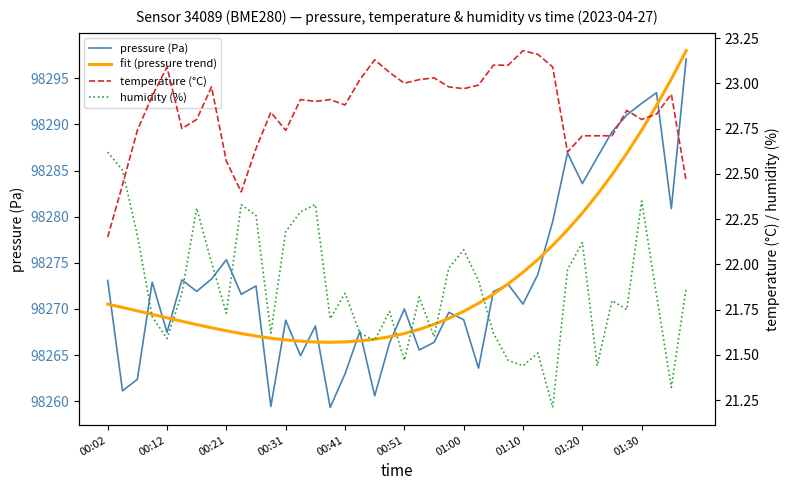

Reading left to right, transcribe all the data shown in this chart.

pressure (Pa): 98273.1	98261.1	98262.4	98272.9	98267.5	98273.2	98271.9	98273.2	98275.3	98271.6	98272.5	98259.4	98268.8	98264.9	98268.2	98259.3	98263.0	98267.6	98260.6	98266.3	98270.0	98265.6	98266.4	98269.6	98268.8	98263.6	98271.9	98272.7	98270.5	98273.8	98279.5	98286.9	98283.6	98286.4	98289.2	98291.0	98292.3	98293.4	98280.9	98297.1
fit (pressure trend): 98270.5	98270.2	98269.8	98269.4	98269.0	98268.7	98268.3	98268.0	98267.6	98267.3	98267.1	98266.8	98266.6	98266.5	98266.4	98266.4	98266.4	98266.5	98266.7	98267.0	98267.3	98267.8	98268.3	98269.0	98269.7	98270.6	98271.6	98272.7	98274.0	98275.4	98276.9	98278.6	98280.4	98282.4	98284.5	98286.9	98289.4	98292.1	98294.9	98298.0
temperature (°C): 22.1	22.4	22.7	22.9	23.1	22.8	22.8	23.0	22.6	22.4	22.6	22.8	22.7	22.9	22.9	22.9	22.9	23.0	23.1	23.1	23.0	23.0	23.0	23.0	23.0	23.0	23.1	23.1	23.2	23.2	23.1	22.6	22.7	22.7	22.7	22.9	22.8	22.8	22.9	22.5
humidity (%): 22.6	22.5	22.2	21.7	21.6	21.8	22.3	22.0	21.7	22.3	22.3	21.6	22.2	22.3	22.3	21.7	21.8	21.6	21.6	21.7	21.5	21.8	21.6	22.0	22.1	21.9	21.6	21.5	21.4	21.5	21.2	22.0	22.1	21.4	21.8	21.8	22.4	21.8	21.3	21.9